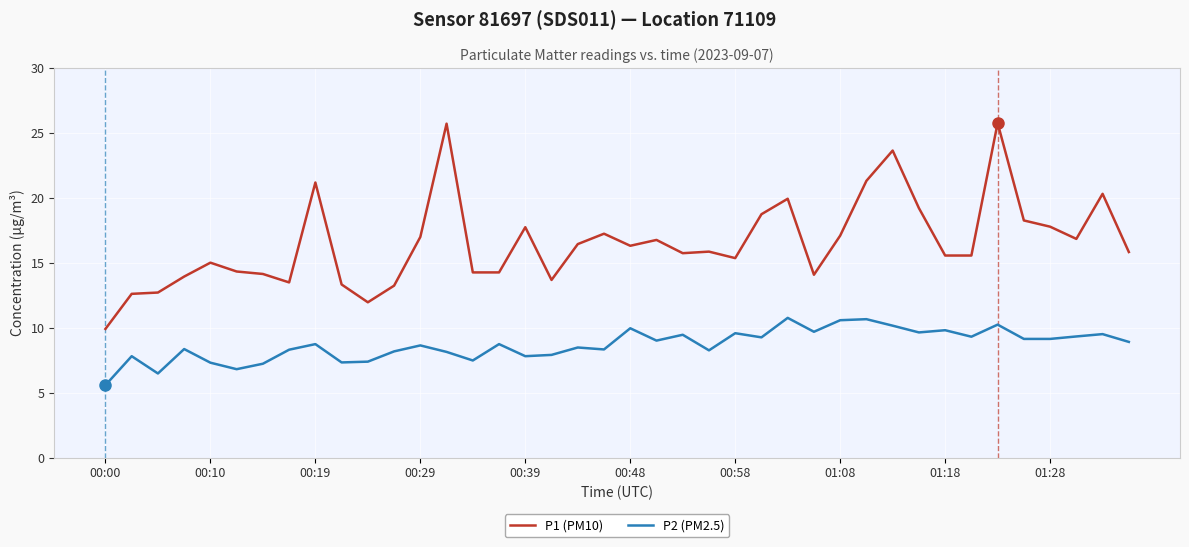

True or false: P2 (PM2.5) and P1 (PM10) intersect in this chart.

False